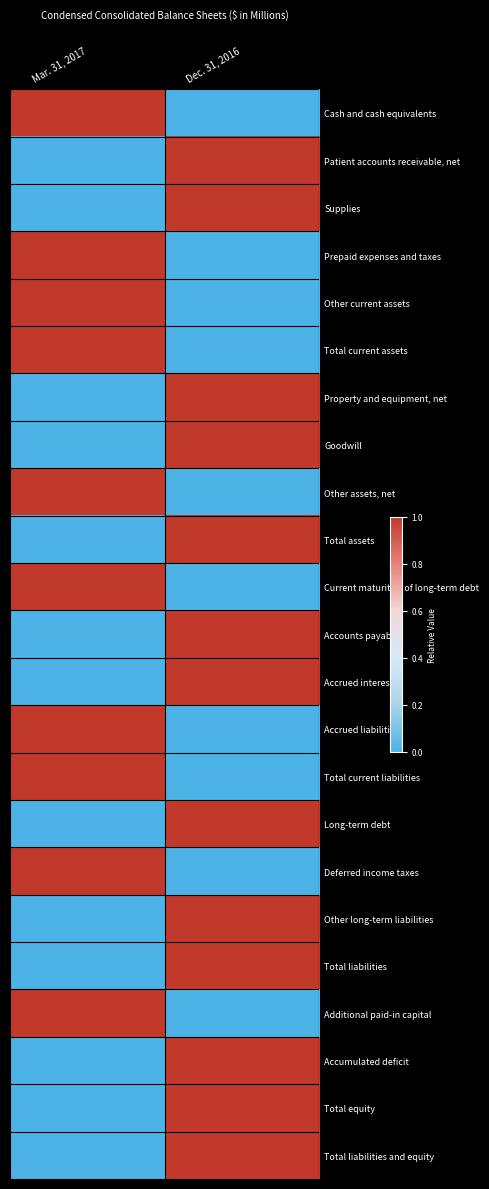

At which category does the chart reach its peak across all series?

Mar. 31, 2017